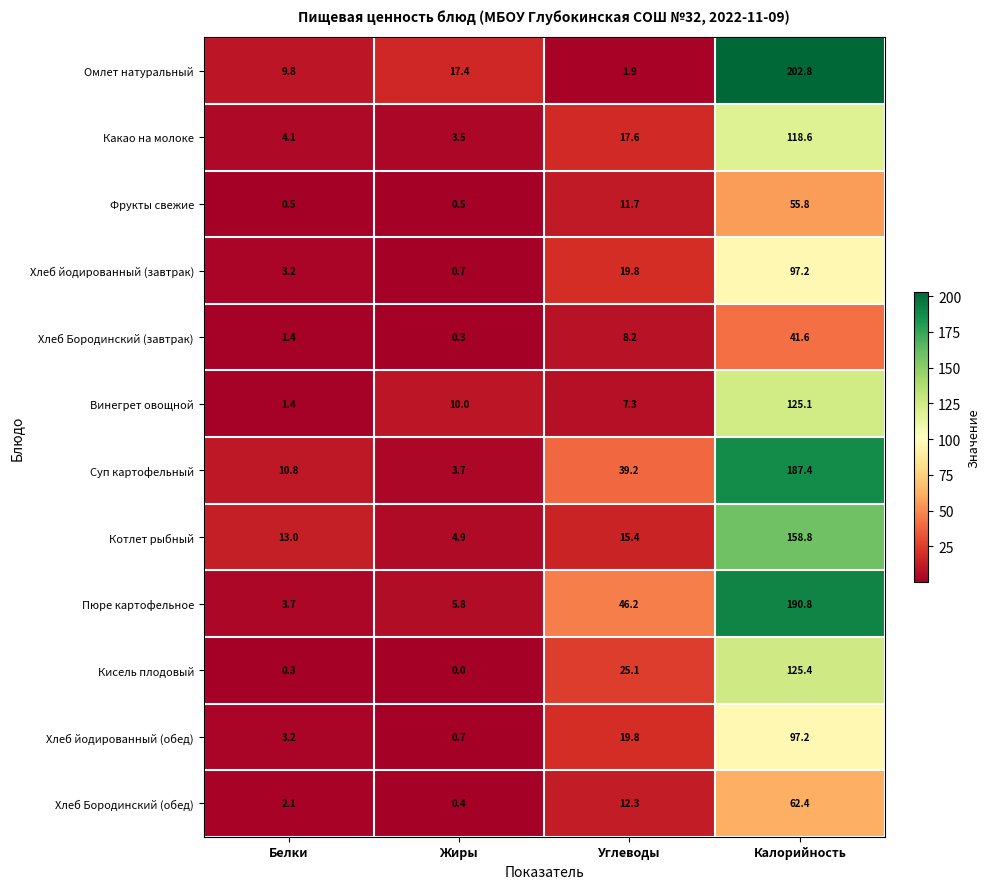

List the labels in order of Хлеб Бородинский (обед) value, smallest first.

Жиры, Белки, Углеводы, Калорийность